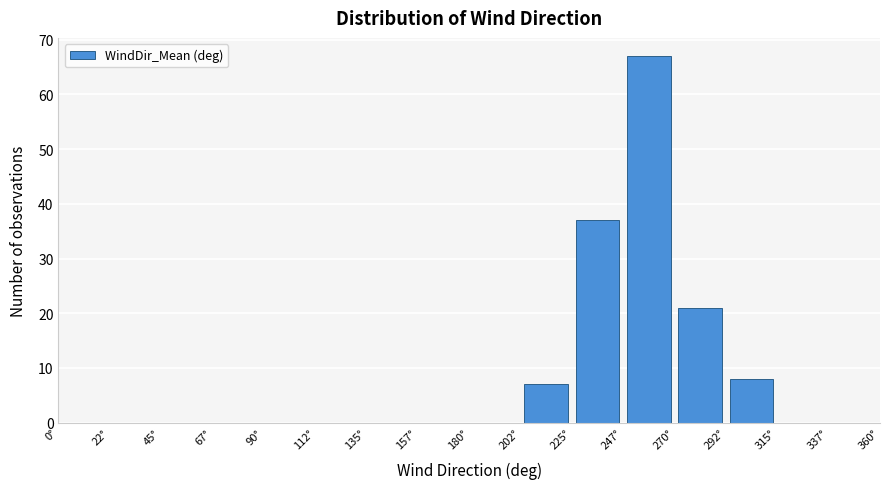

Reading left to right, list every bar in this chart as the range it spans on the x-axis followed by its height. Neither the bar edges nor the heights are printed on the chart, so give them approximately, as read against the axes.

0.0 to 22.5: 0
22.5 to 45.0: 0
45.0 to 67.5: 0
67.5 to 90.0: 0
90.0 to 112.5: 0
112.5 to 135.0: 0
135.0 to 157.5: 0
157.5 to 180.0: 0
180.0 to 202.5: 0
202.5 to 225.0: 7
225.0 to 247.5: 37
247.5 to 270.0: 67
270.0 to 292.5: 21
292.5 to 315.0: 8
315.0 to 337.5: 0
337.5 to 360.0: 0